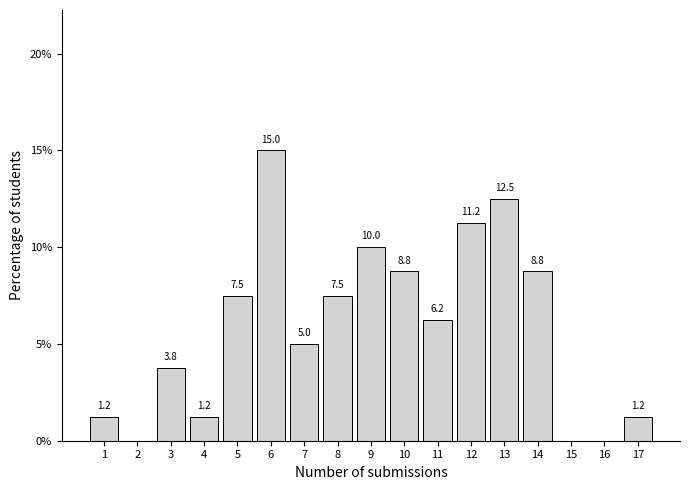

What is the maximum value shown in the chart?

15.0